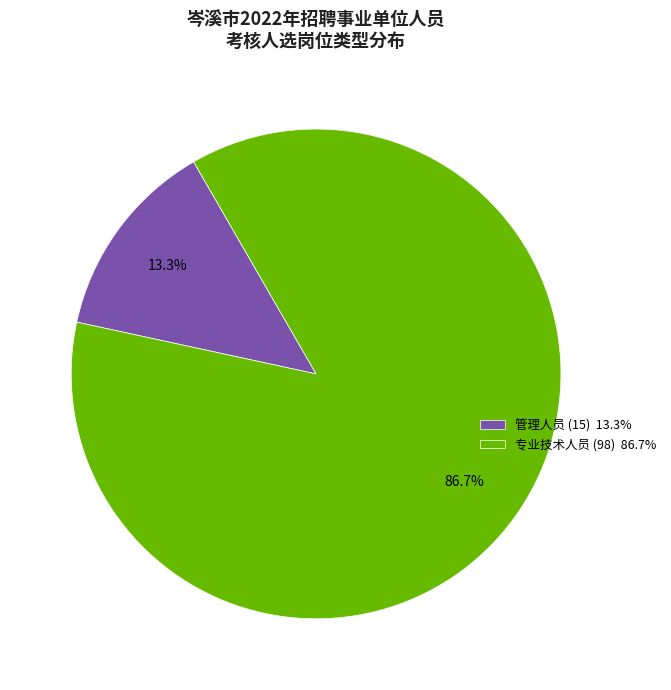

Rank the categories by value from lowest to highest.

管理人员, 专业技术人员